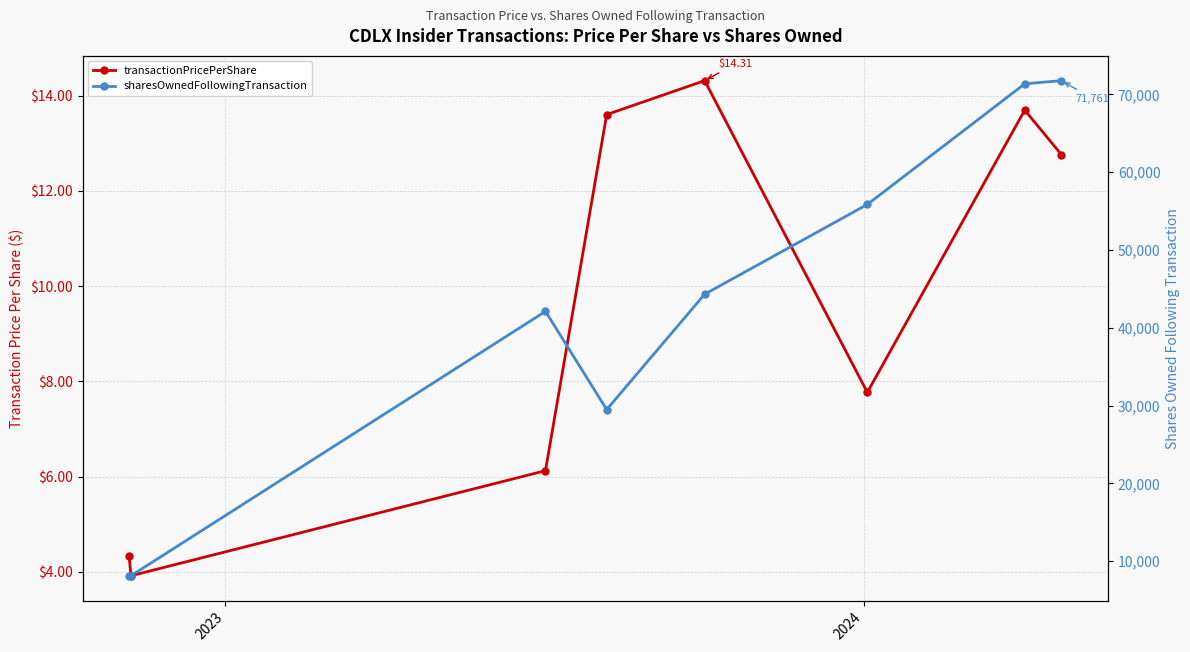

How many lines are shown in the chart?

2